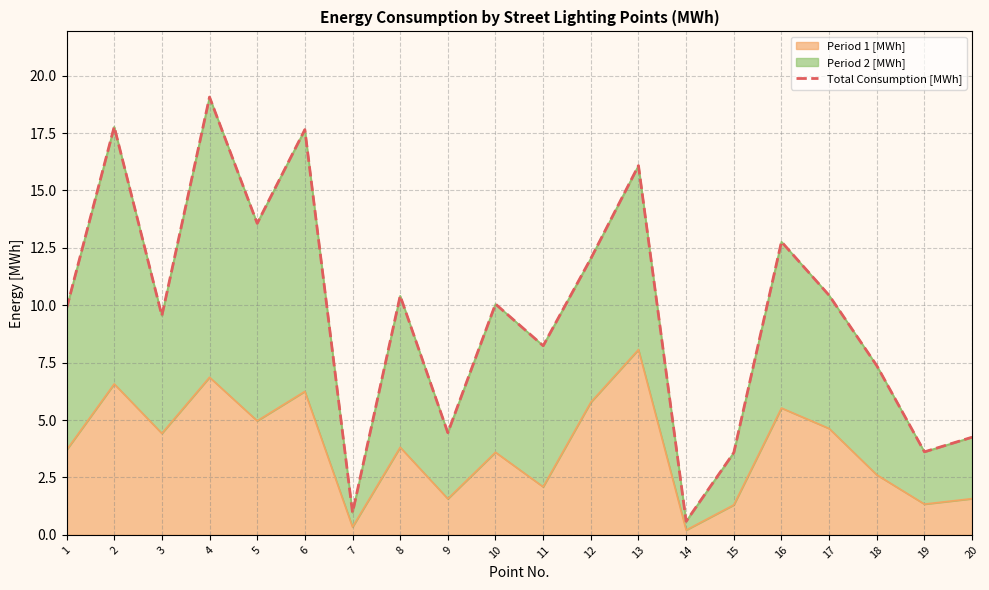

Rank the categories by value from lowest to highest.

14, 7, 15, 19, 20, 9, 18, 11, 3, 1, 10, 8, 17, 12, 16, 5, 13, 6, 2, 4